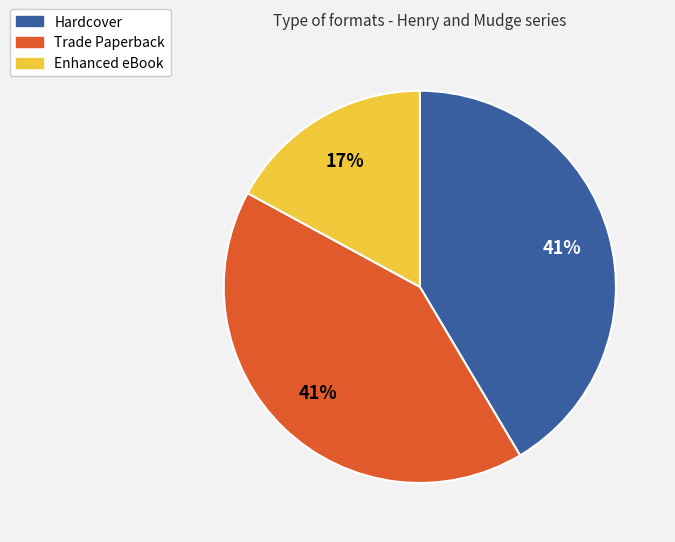

To the nearest percent, what is the difference between the largest and smallest slice percentages?

24%